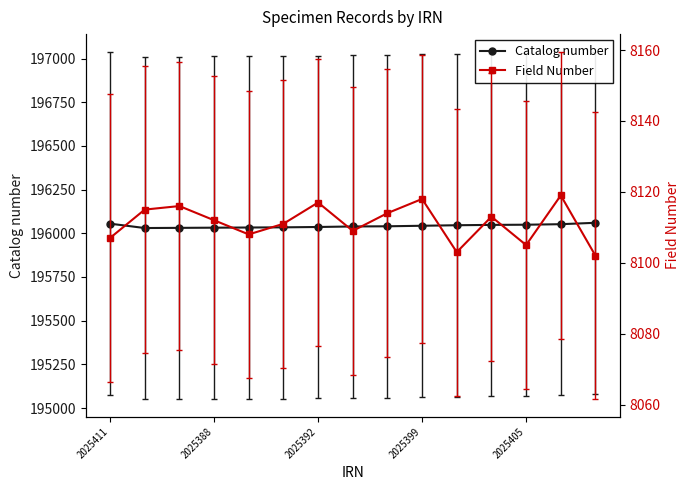

True or false: Field Number and Catalog number intersect in this chart.

False